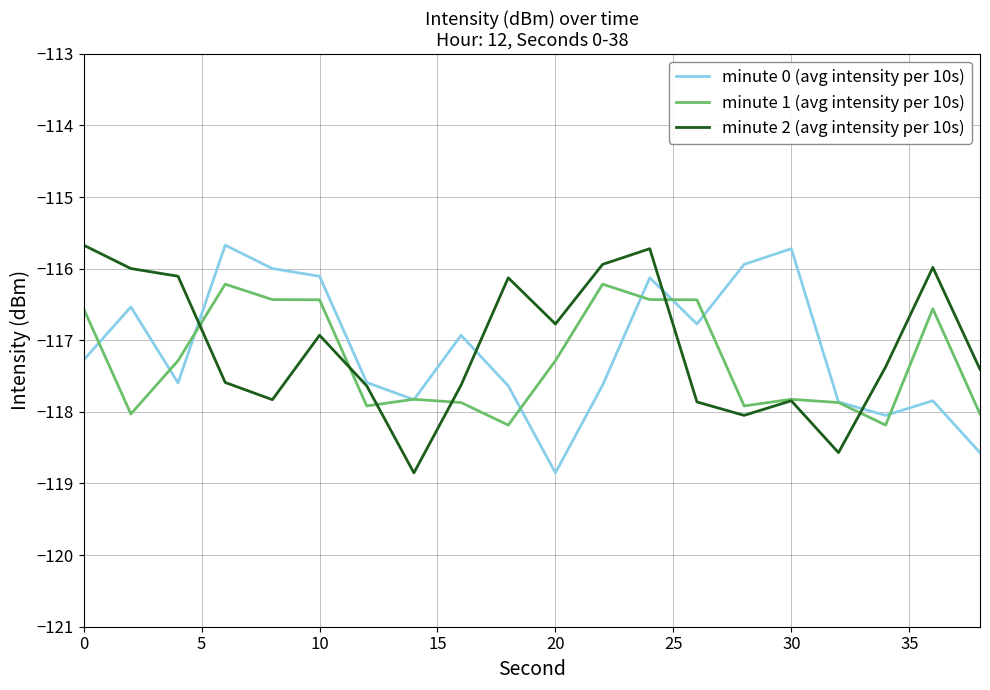

What is the minimum value shown in the chart?

-118.9